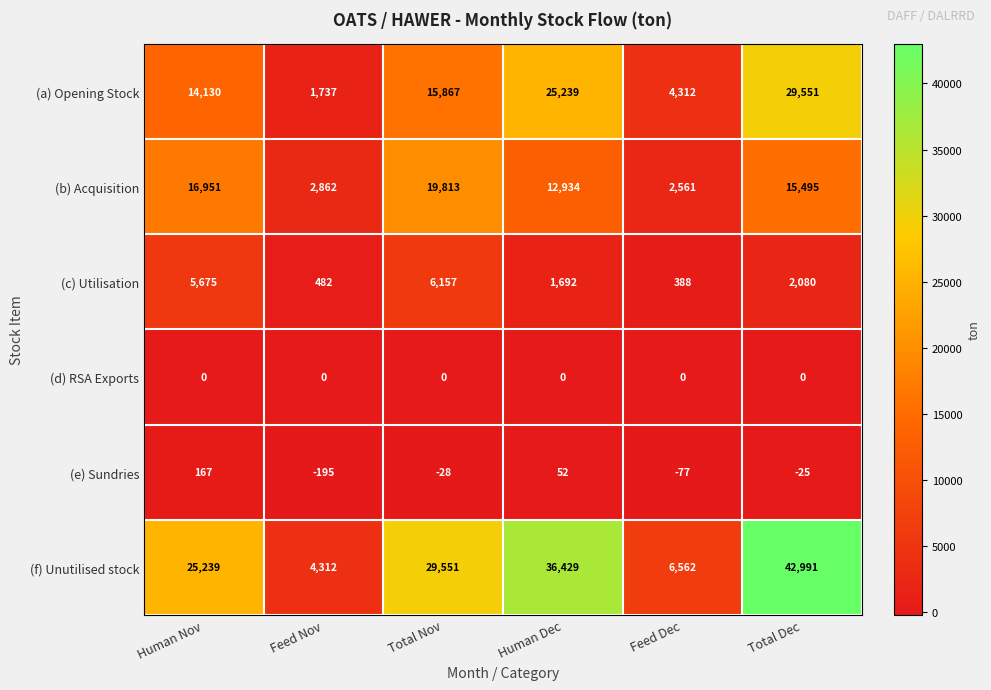

What is the sum of the (c) Utilisation values at Human Dec and Feed Nov?

2174